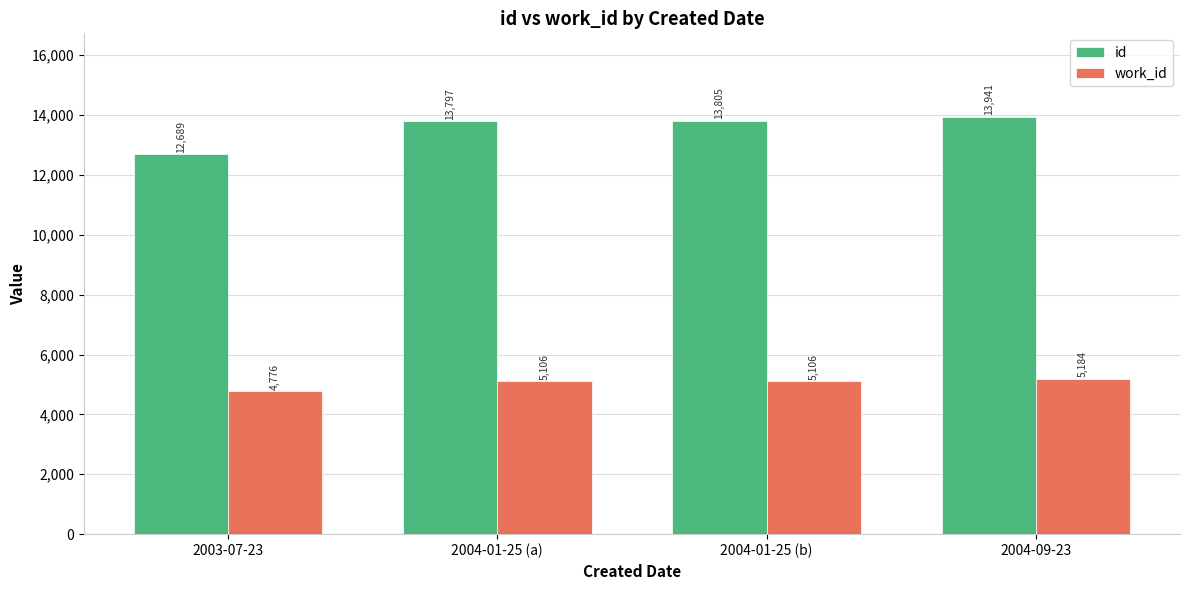

What is the minimum value shown in the chart?

4776